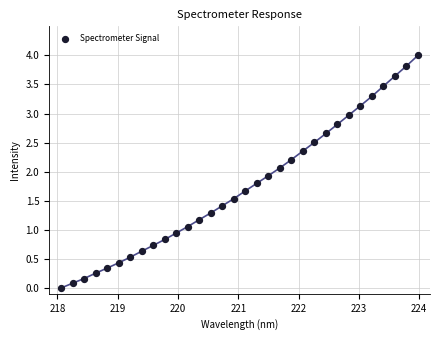

What is the range of Y values (max minus min)?

4.0